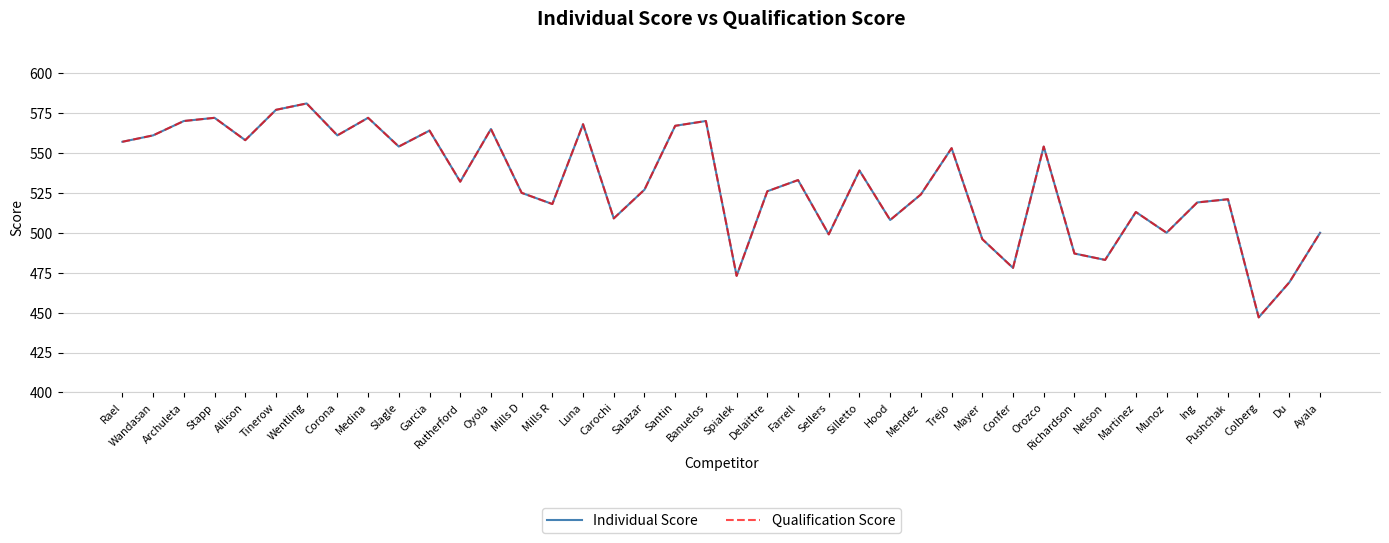

What is the value of the Qualification Score point at the 12th from the left?

532